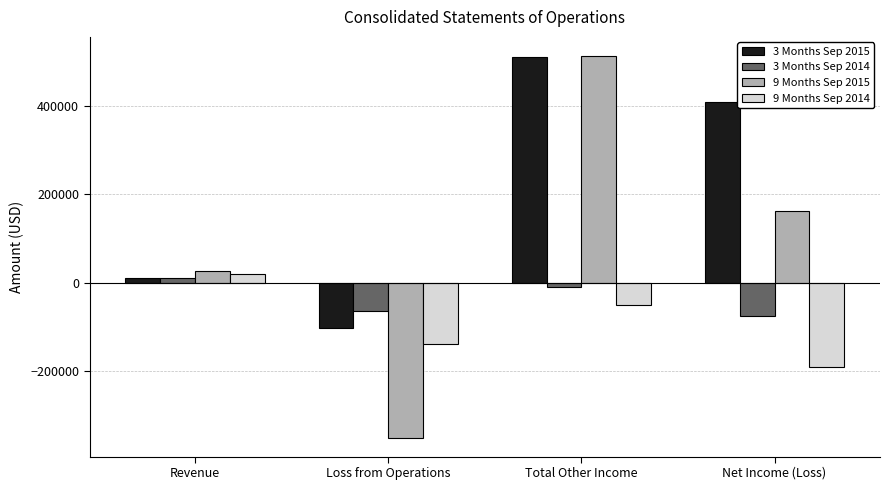

At which label does 9 Months Sep 2014 first exceed -51741?

Revenue